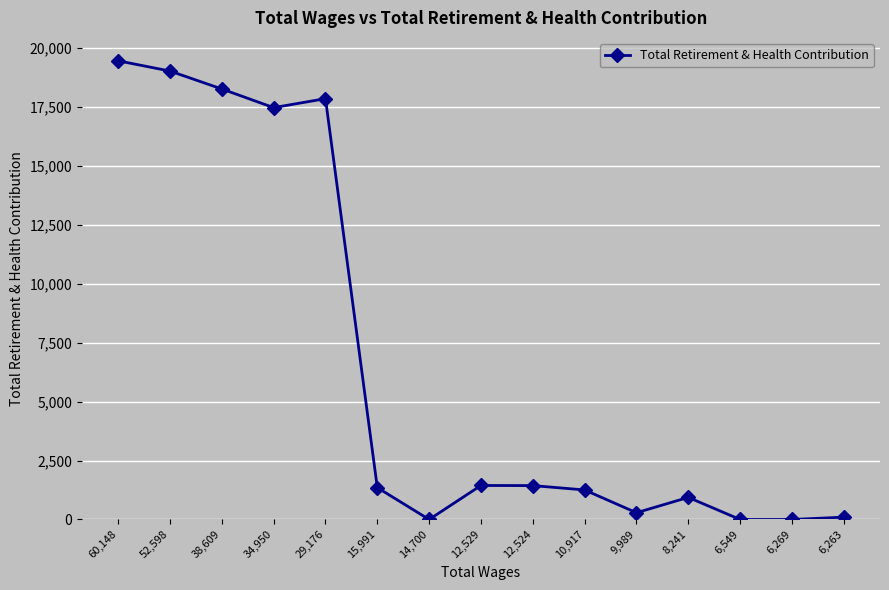

Which has a higher value, 29,176 or 14,700?

29,176